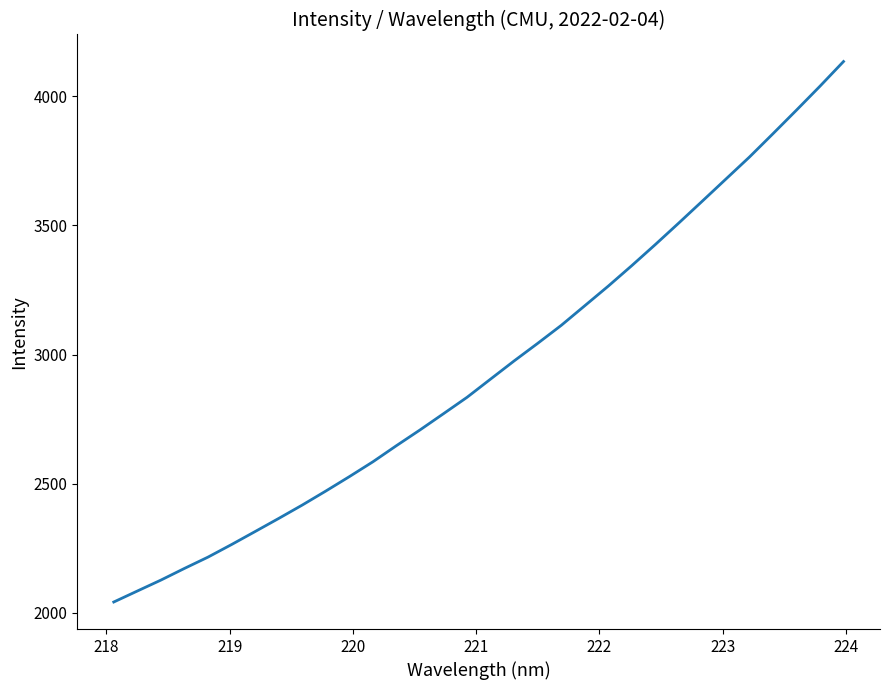

How many values exceed 2905?

16